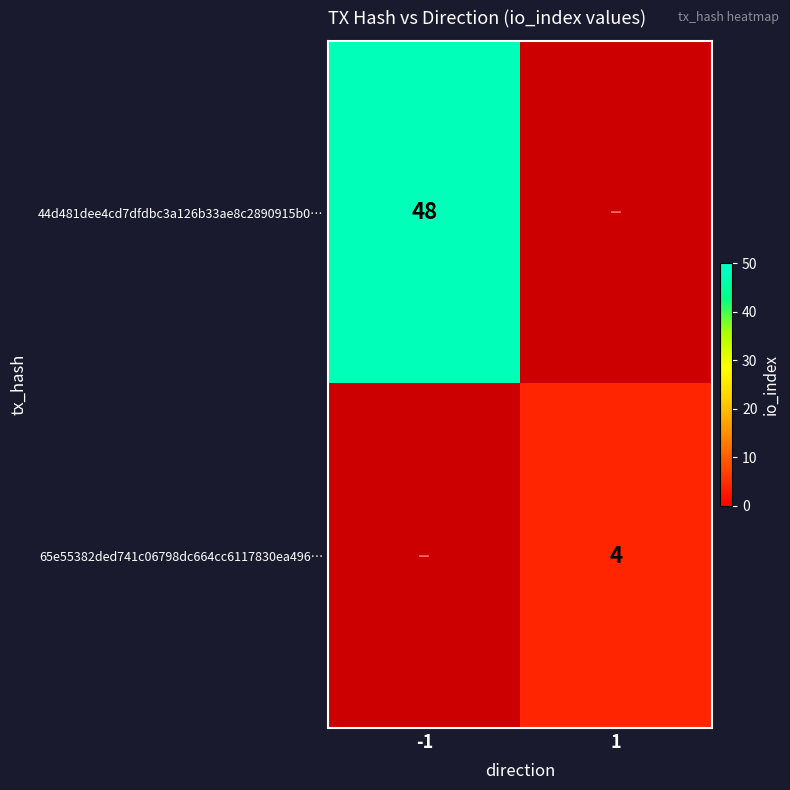

The value of 44d481dee4cd7dfdbc3a126b33ae8c2890915b0… at -1 is 48. True or false?

True